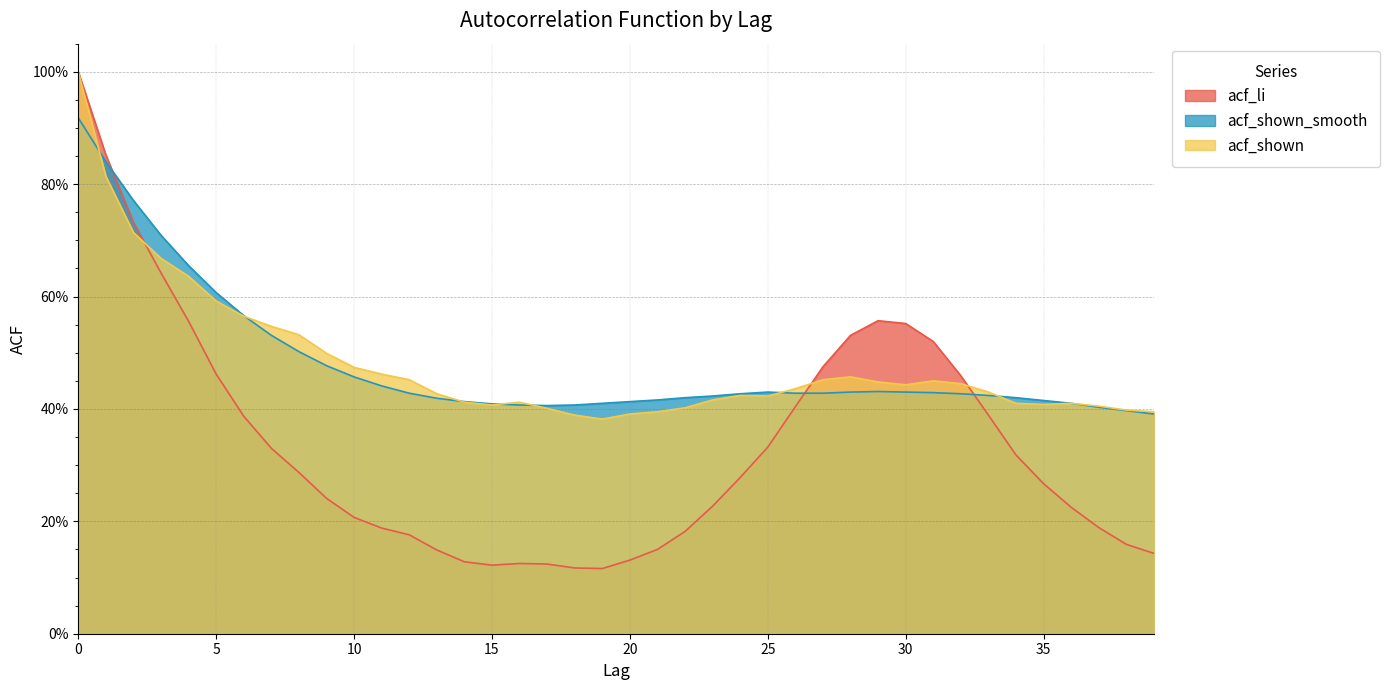

True or false: acf_shown has more than 0 points higher than both neighbors.

True